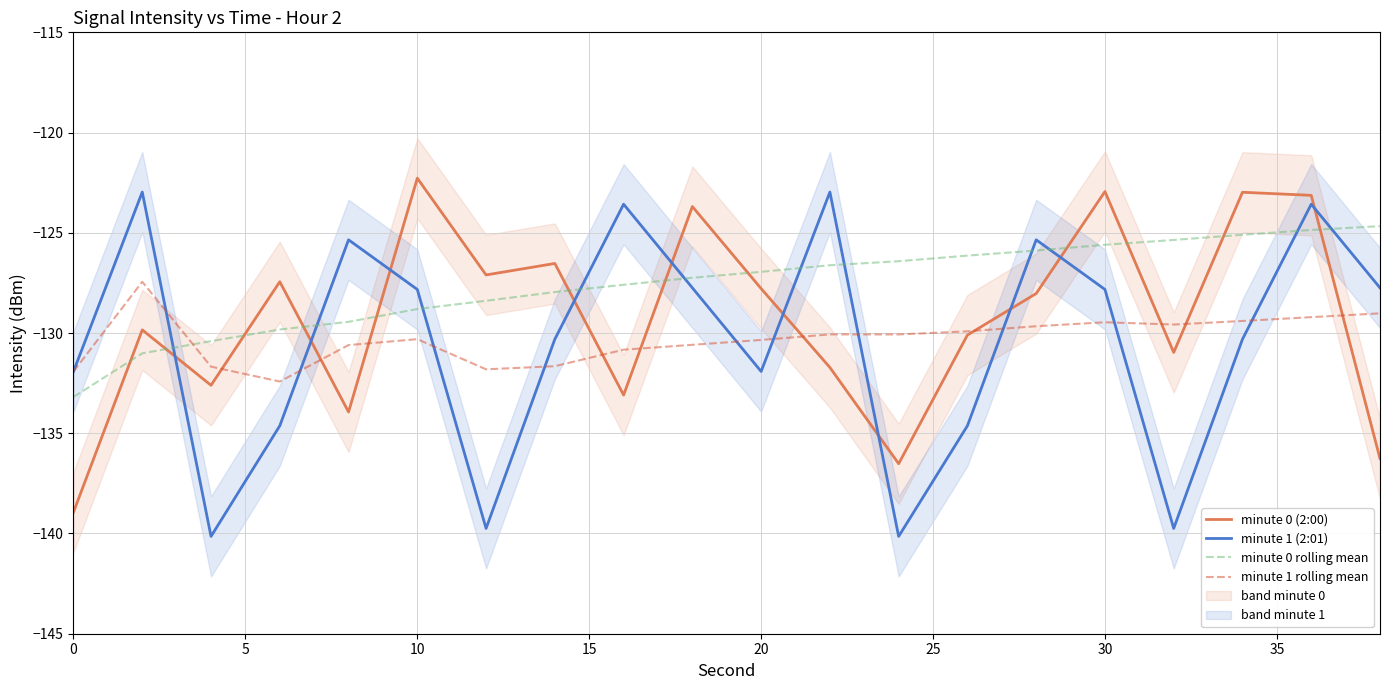

What is the sum of all minute 0 rolling mean values?

-2551.4